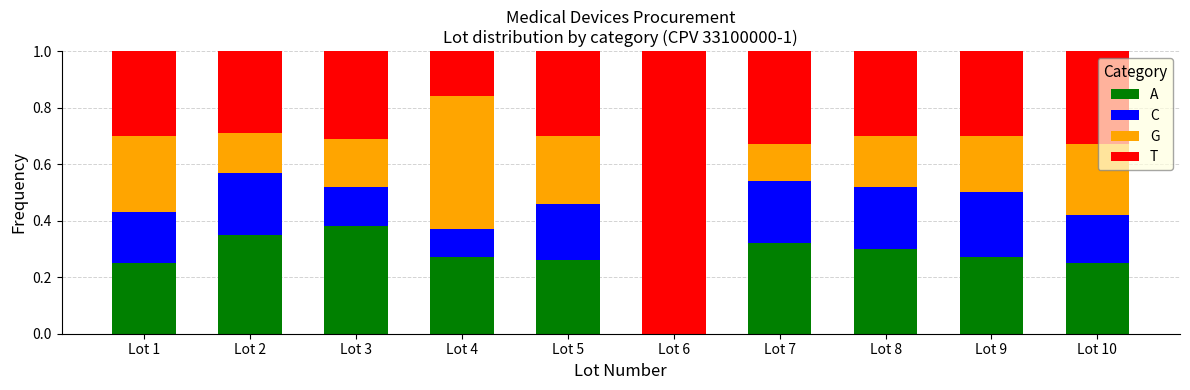

What is the total value across all series at Lot 10?

1.0